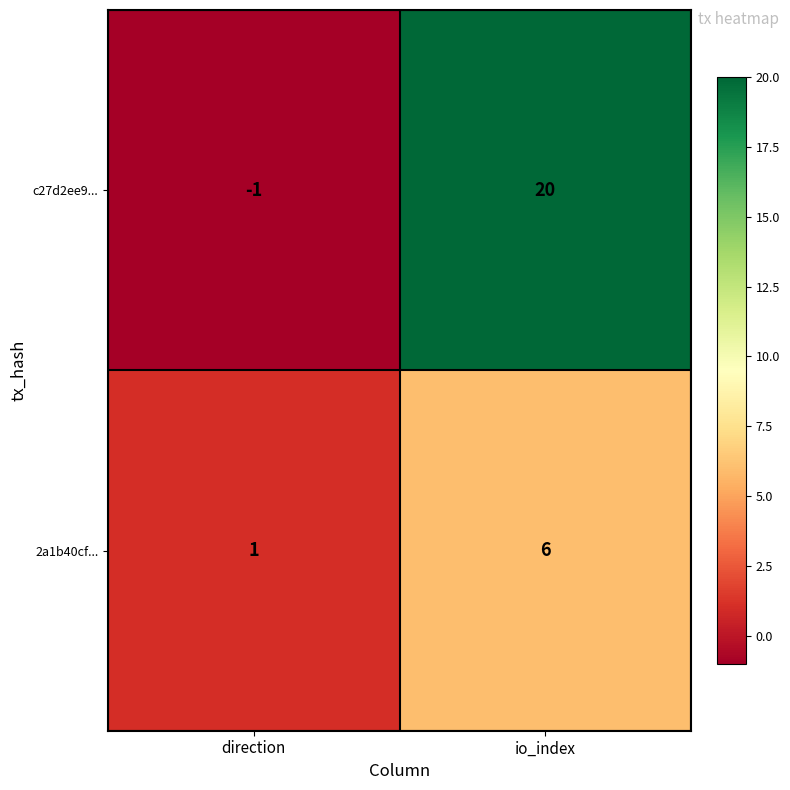

At which category is the sum across all series the highest?

io_index